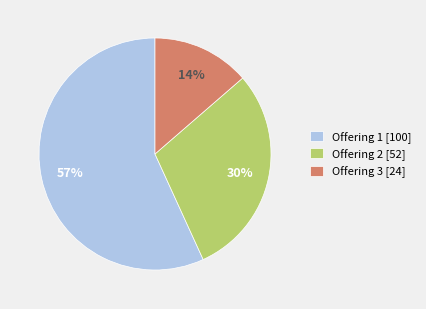

Which category accounts for the majority?

Offering 1 [100]